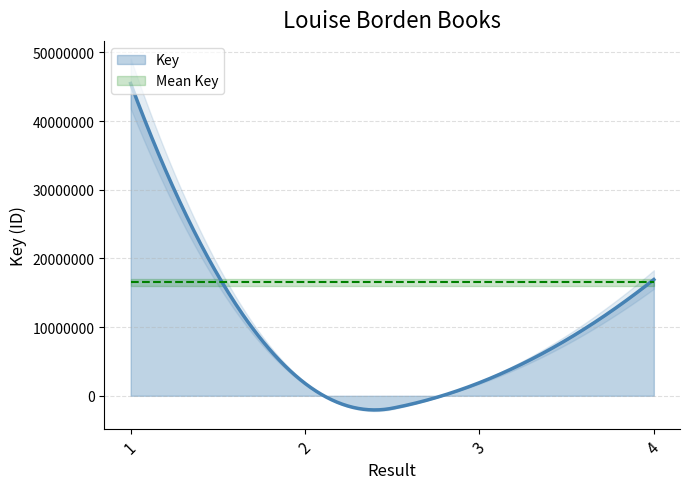

What is the value of the 4th point from the left?

16928172